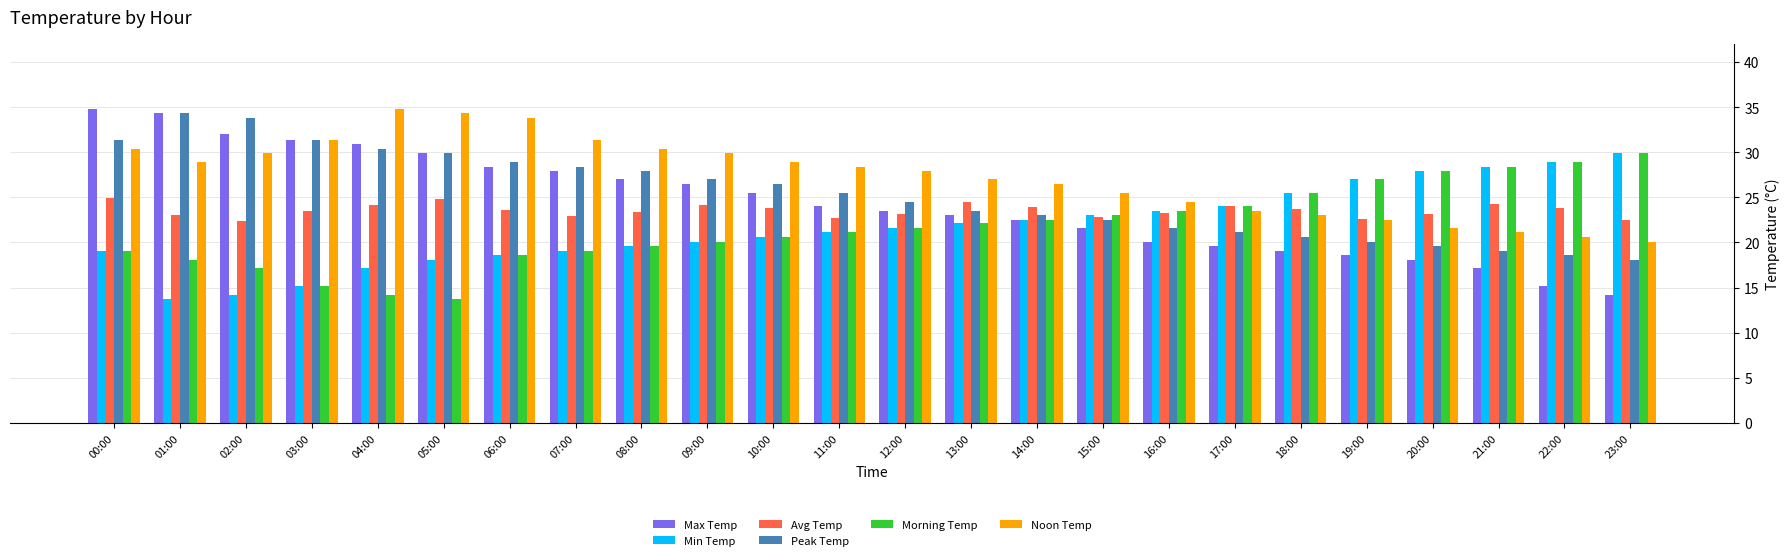

Is the value of Max Temp at 09:00 greater than the value of Morning Temp at 18:00?

Yes